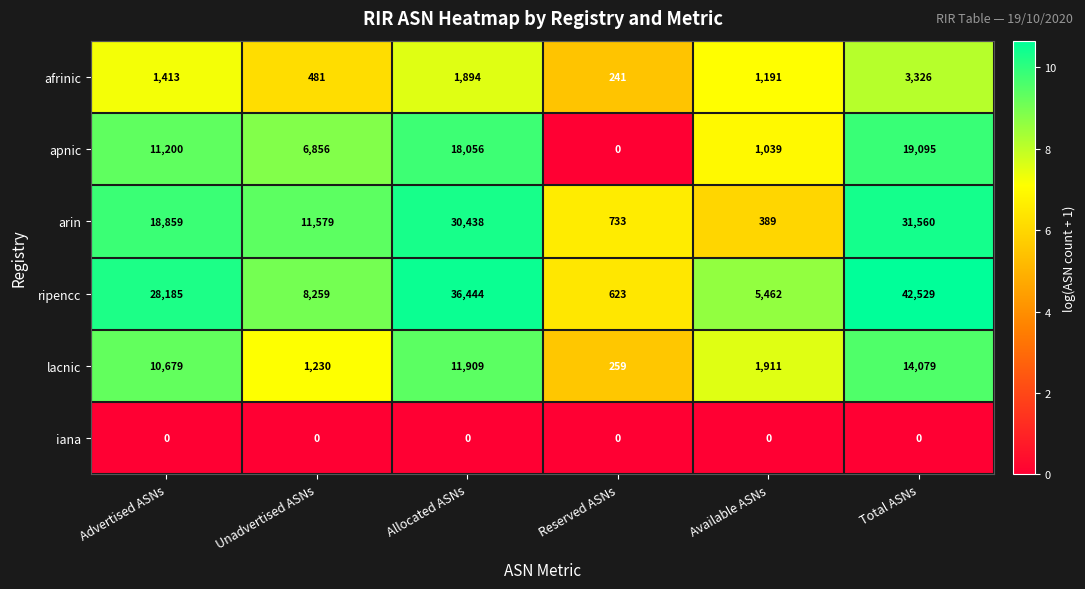

Which series has the widest spread of values?

ripencc